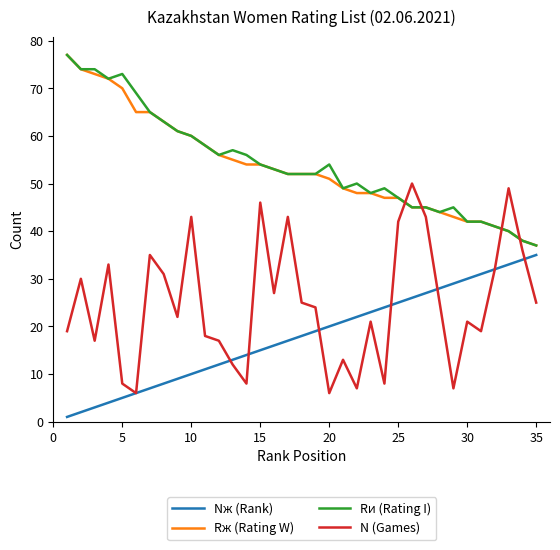

Which series has the largest range (max minus min)?

N (Games)